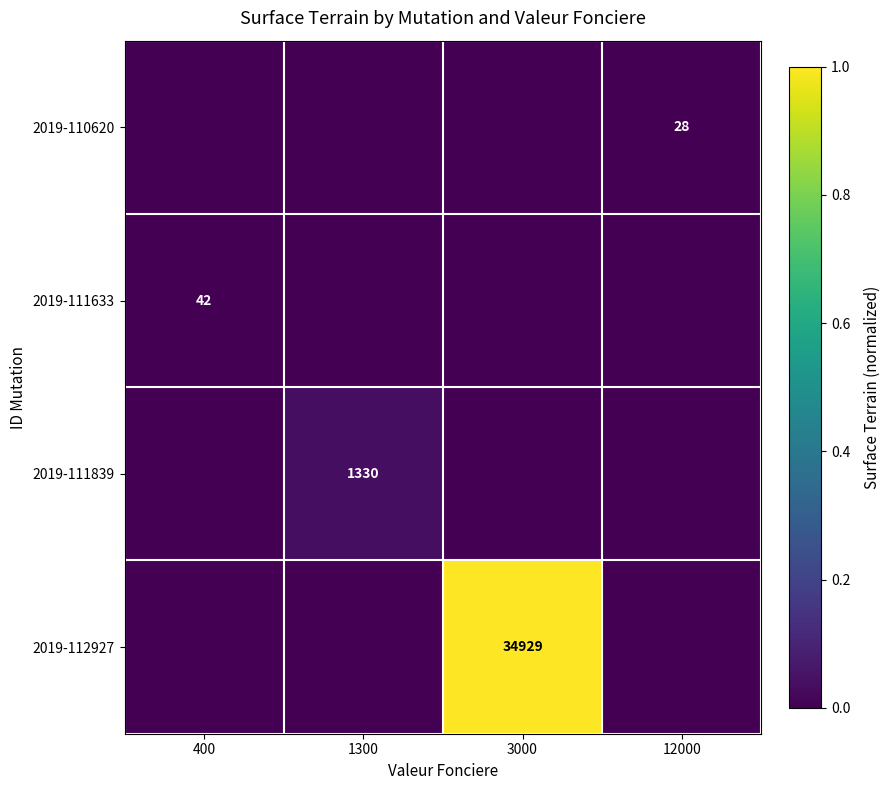

The 2019-111633 series shows 42 at 400. True or false?

True